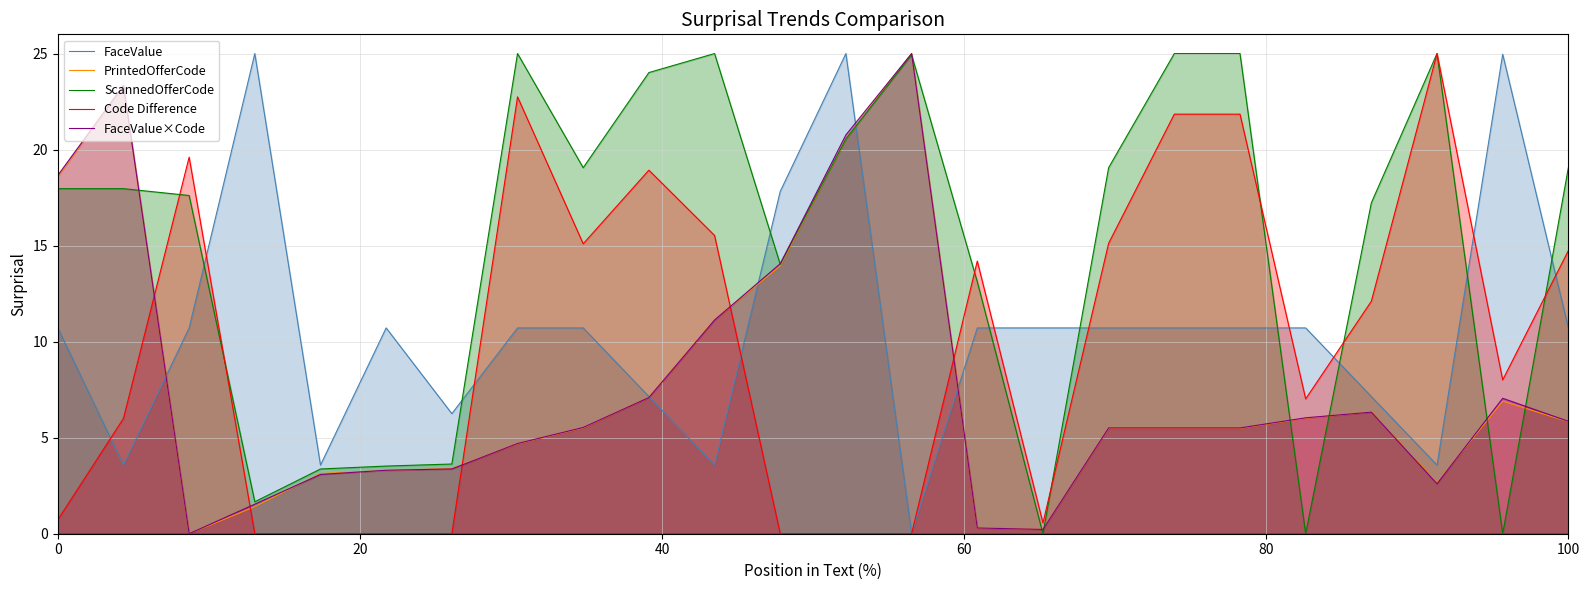

What are all the series names shown in the legend?

FaceValue, PrintedOfferCode, ScannedOfferCode, Code Difference, FaceValue×Code